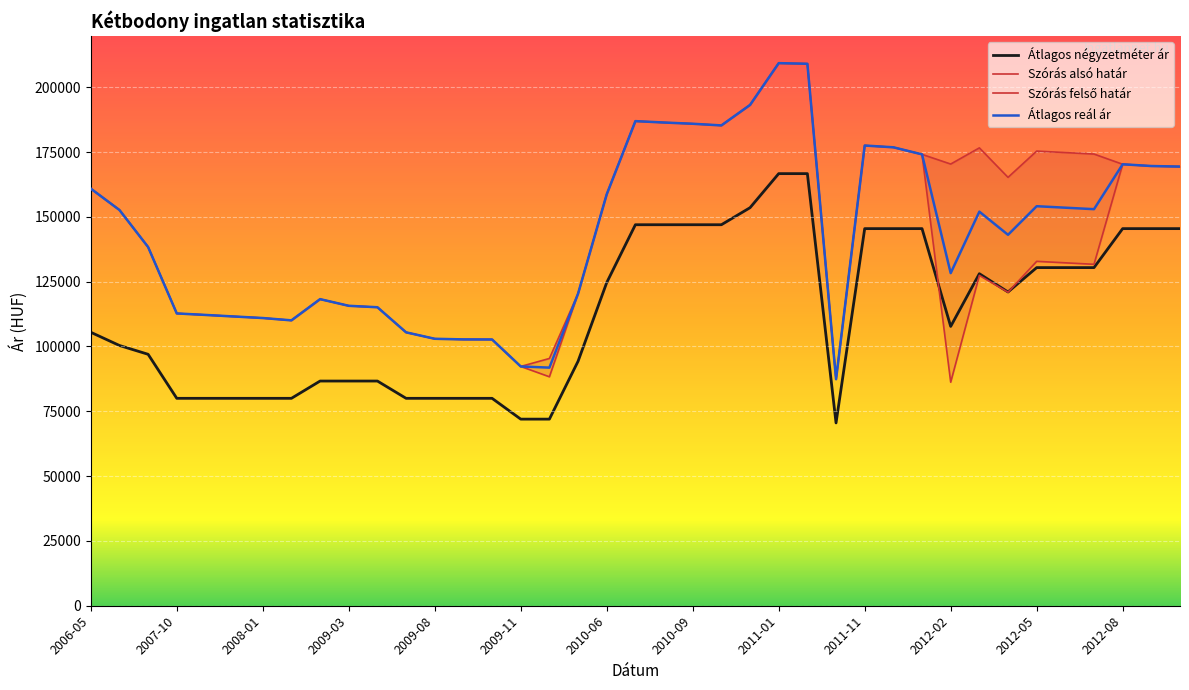

Count the number of data series in this chart.

4